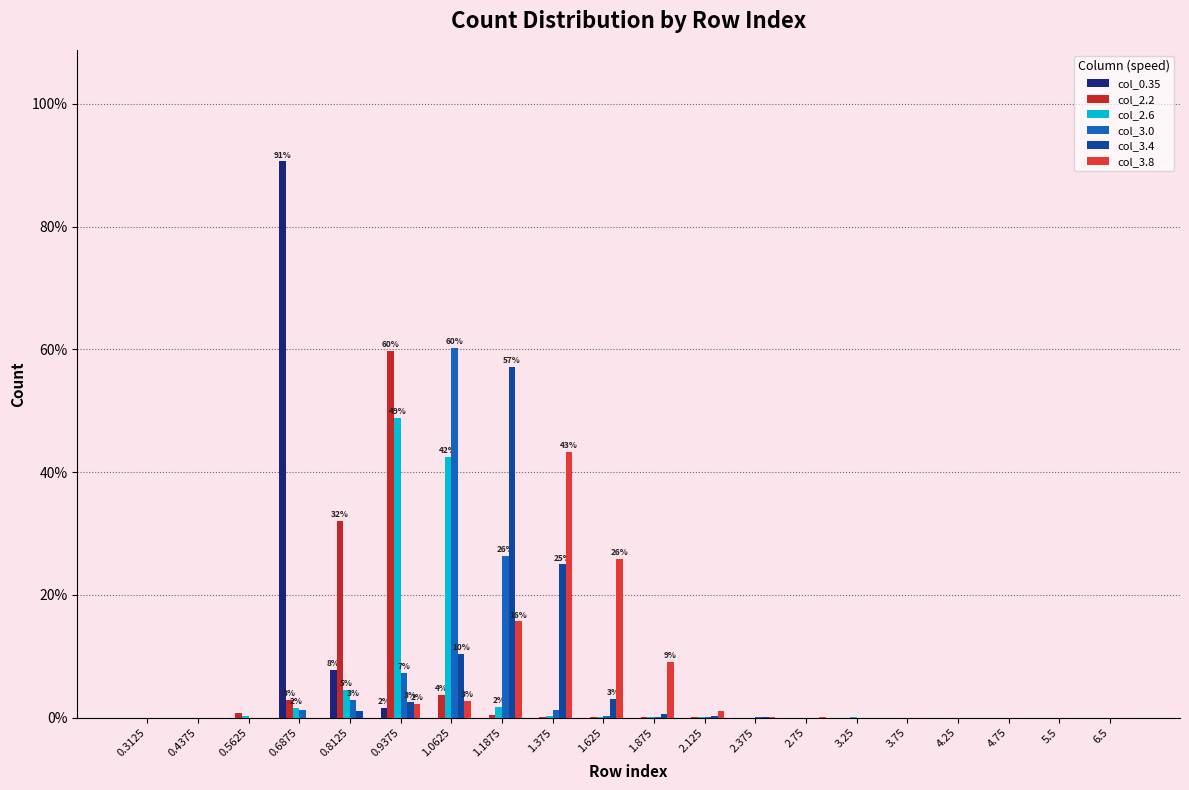

Reading right to left, list all the values displayed in this chart.

col_0.35: 6.5=0.0	5.5=0.0	4.75=0.0	4.25=0.0	3.75=0.0	3.25=0.0	2.75=0.0	2.375=0.0	2.125=0.0	1.875=0.0	1.625=0.0	1.375=0.0	1.1875=0.0	1.0625=0.0	0.9375=1.6	0.8125=7.8	0.6875=90.6	0.5625=0.0	0.4375=0.0	0.3125=0.0
col_2.2: 6.5=0.0	5.5=0.0	4.75=0.0	4.25=0.0	3.75=0.0	3.25=0.0	2.75=0.0	2.375=0.0	2.125=0.1	1.875=0.1	1.625=0.1	1.375=0.1	1.1875=0.4	1.0625=3.8	0.9375=59.8	0.8125=32.0	0.6875=2.8	0.5625=0.8	0.4375=0.0	0.3125=0.0
col_2.6: 6.5=0.0	5.5=0.0	4.75=0.0	4.25=0.0	3.75=0.0	3.25=0.0	2.75=0.0	2.375=0.0	2.125=0.0	1.875=0.1	1.625=0.0	1.375=0.3	1.1875=1.7	1.0625=42.5	0.9375=48.9	0.8125=4.5	0.6875=1.6	0.5625=0.3	0.4375=0.0	0.3125=0.0
col_3.0: 6.5=0.0	5.5=0.0	4.75=0.0	4.25=0.0	3.75=0.0	3.25=0.0	2.75=0.0	2.375=0.1	2.125=0.1	1.875=0.1	1.625=0.3	1.375=1.3	1.1875=26.4	1.0625=60.2	0.9375=7.3	0.8125=2.9	0.6875=1.3	0.5625=0.0	0.4375=0.0	0.3125=0.0
col_3.4: 6.5=0.0	5.5=0.0	4.75=0.0	4.25=0.0	3.75=0.0	3.25=0.0	2.75=0.0	2.375=0.0	2.125=0.2	1.875=0.5	1.625=3.0	1.375=25.0	1.1875=57.2	1.0625=10.4	0.9375=2.6	0.8125=1.1	0.6875=0.0	0.5625=0.0	0.4375=0.0	0.3125=0.0
col_3.8: 6.5=0.0	5.5=0.0	4.75=0.0	4.25=0.0	3.75=0.0	3.25=0.0	2.75=0.0	2.375=0.1	2.125=1.0	1.875=9.0	1.625=25.8	1.375=43.4	1.1875=15.7	1.0625=2.8	0.9375=2.2	0.8125=0.0	0.6875=0.0	0.5625=0.0	0.4375=0.0	0.3125=0.0